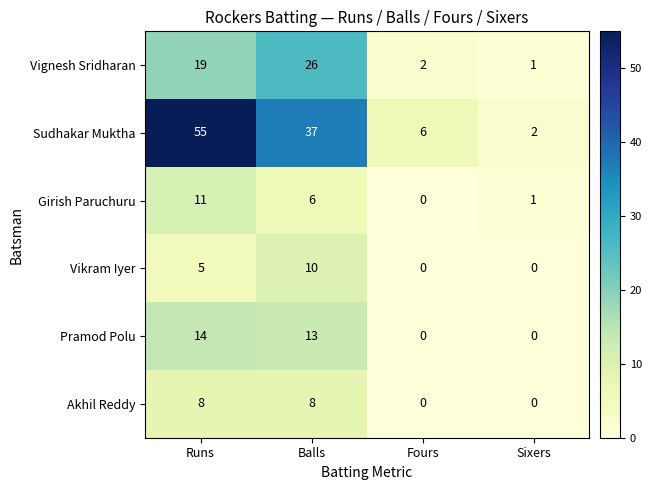

True or false: Vikram Iyer has a value of -4 at Sixers.

False